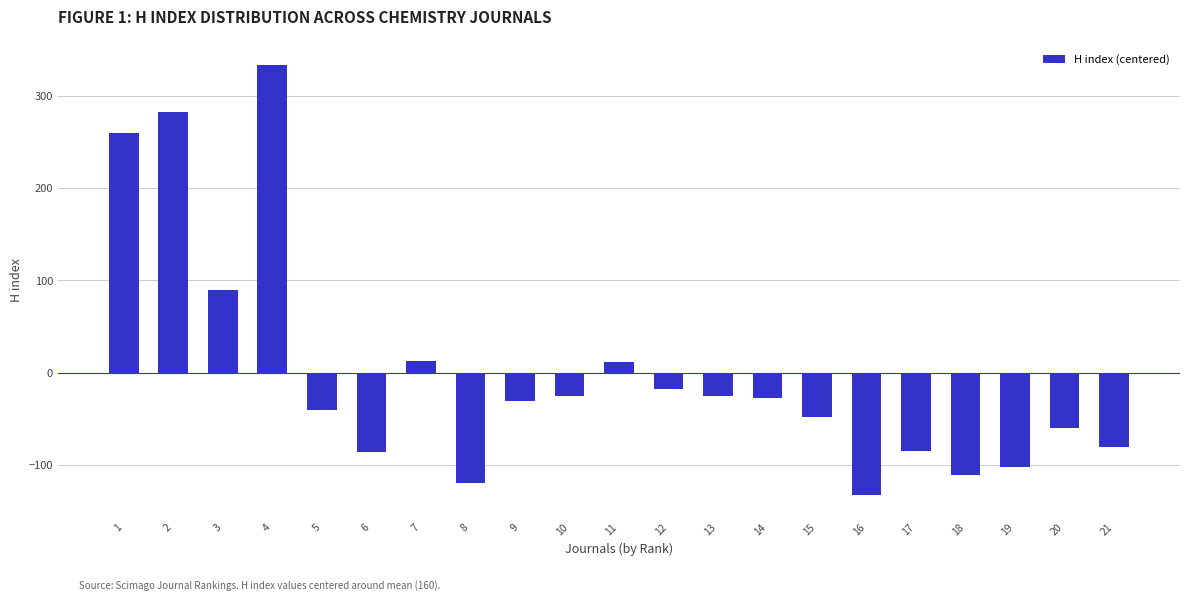

What is the value of the 9th bar from the left?

-30.9